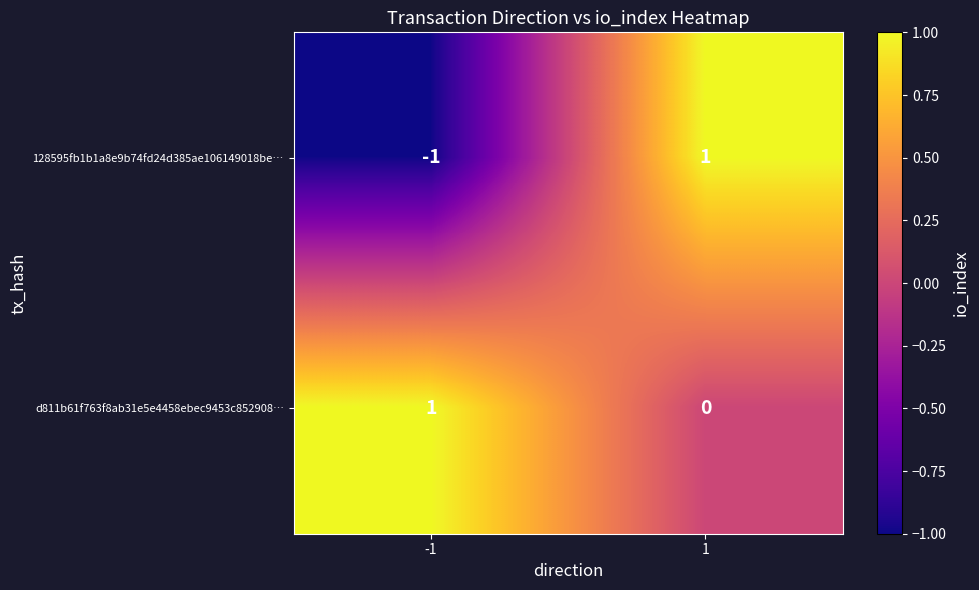

True or false: 128595fb1b1a8e9b74fd24d385ae106149018be… has a value of -1 at -1.

True